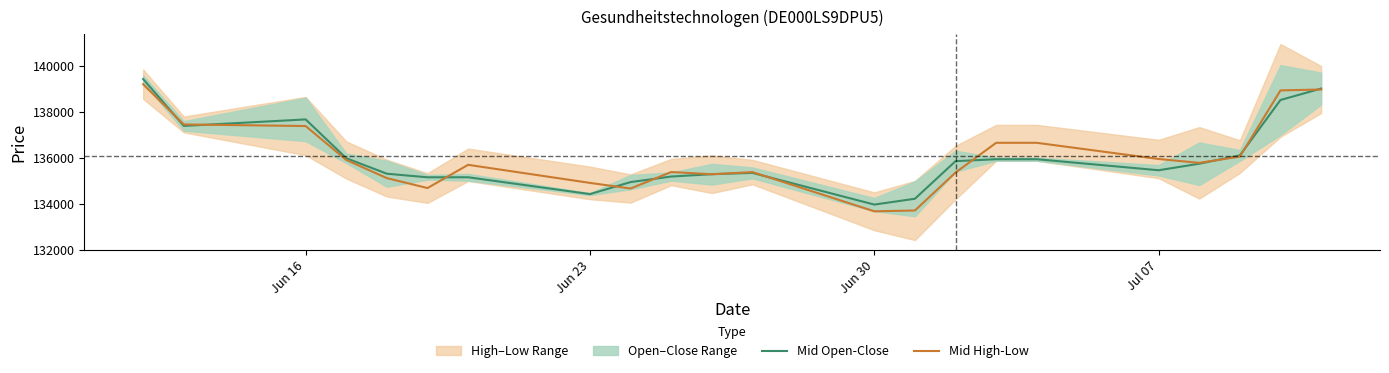

What is the maximum value for Mid High-Low?

139195.0